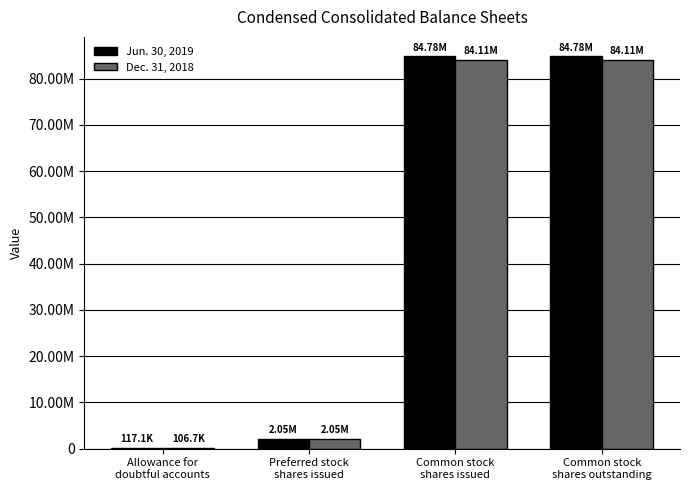

What are all the series names shown in the legend?

Jun. 30, 2019, Dec. 31, 2018